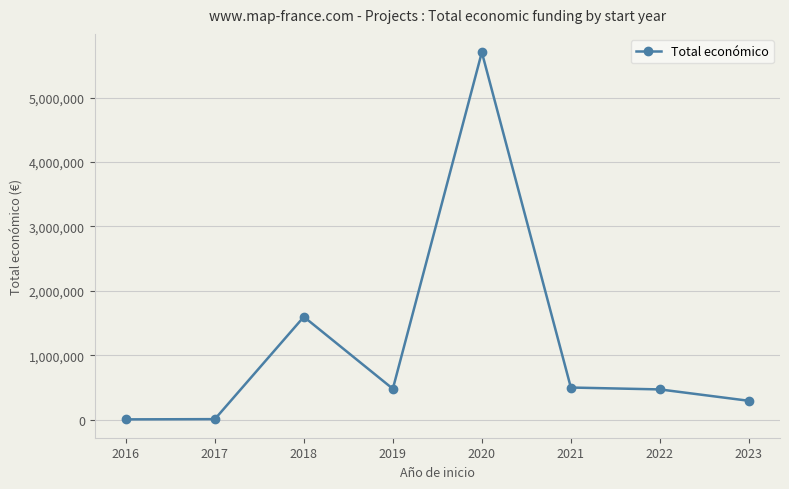

Where does the data first go above 480156?

2018